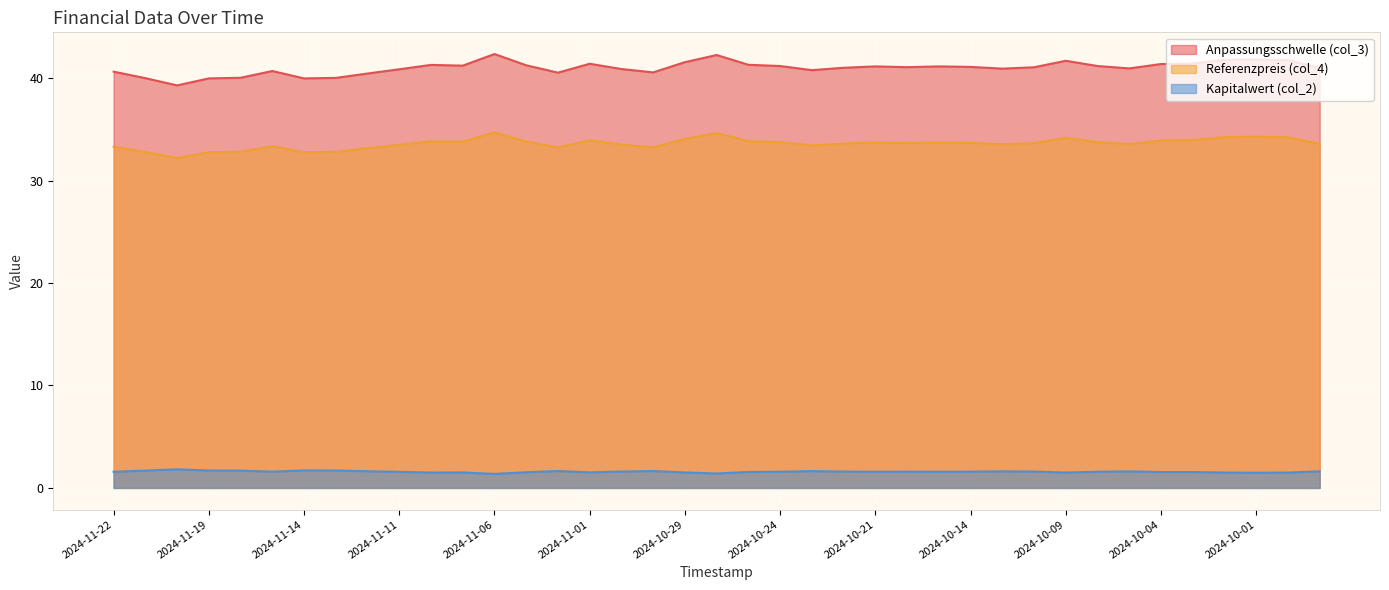

List the series in order of their peak value, lowest first.

Kapitalwert (col_2), Referenzpreis (col_4), Anpassungsschwelle (col_3)